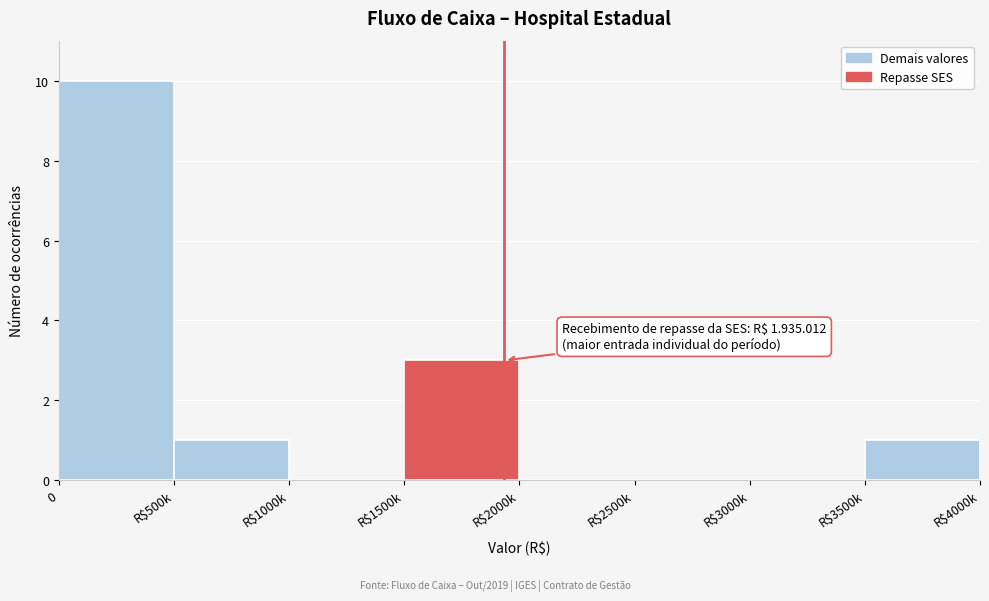

What is the maximum value shown in the chart?

10